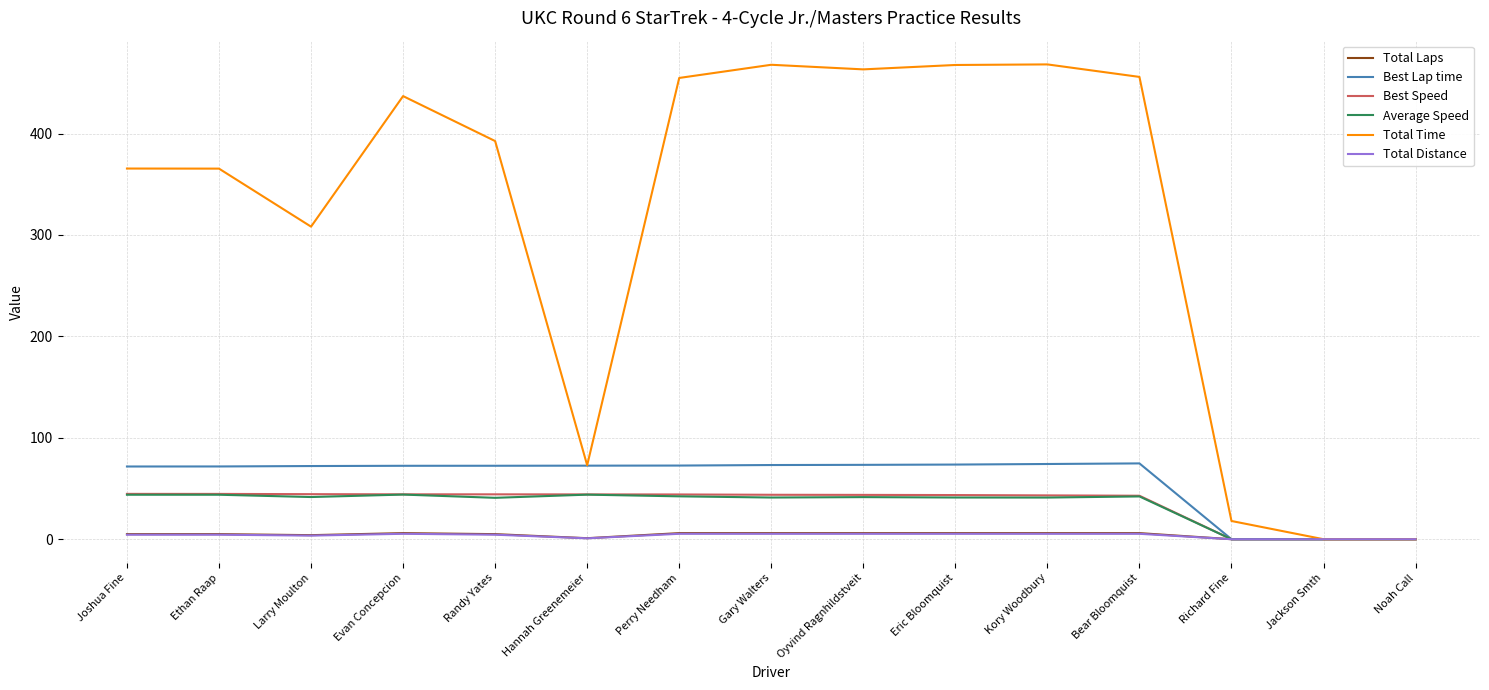

Is it true that Total Laps equals 6.0 at Oyvind Ragnhildstveit?

True